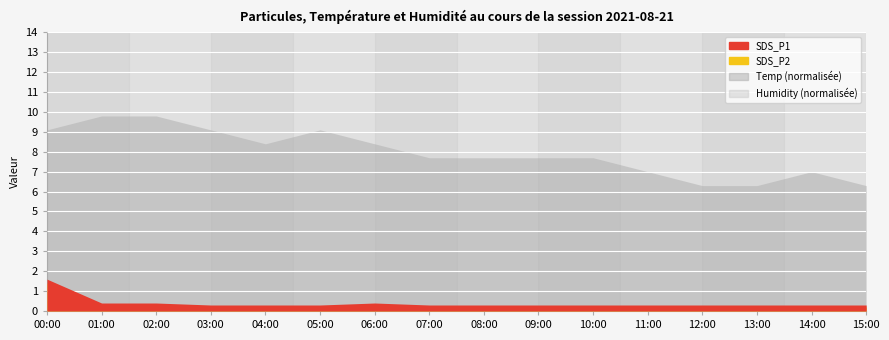

True or false: SDS_P2 has a value of 0.2 at 10:00.

True